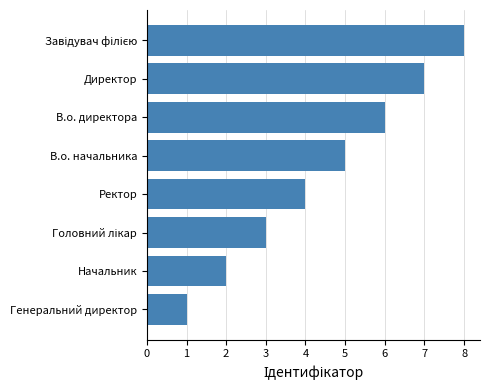

The value at В.о. директора is 10. True or false?

False